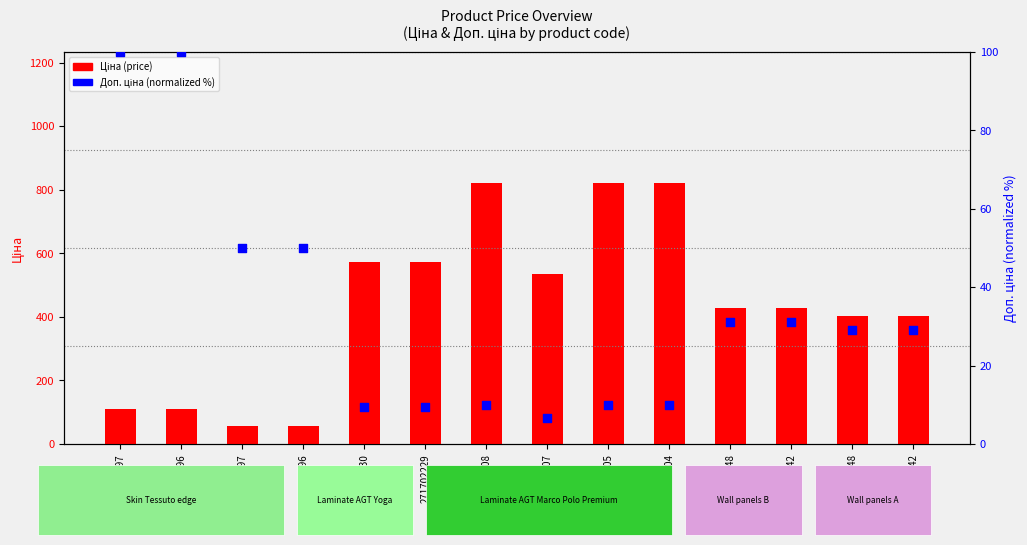

Which series has the largest Y range (max minus min)?

Ціна (price)